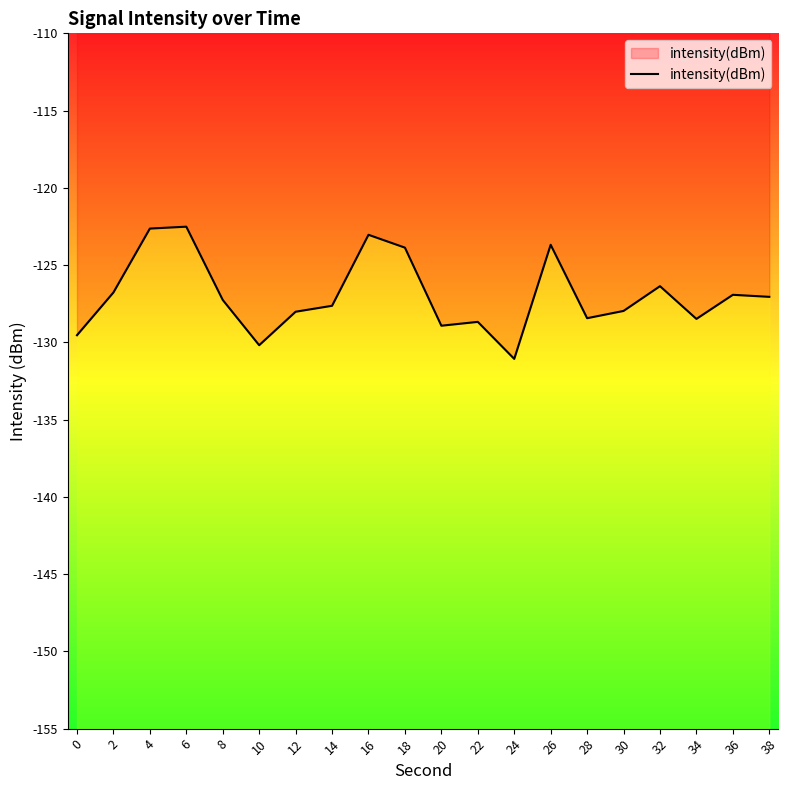

How many points are lower than both their immediate neighbors (excluding endpoints)?

5